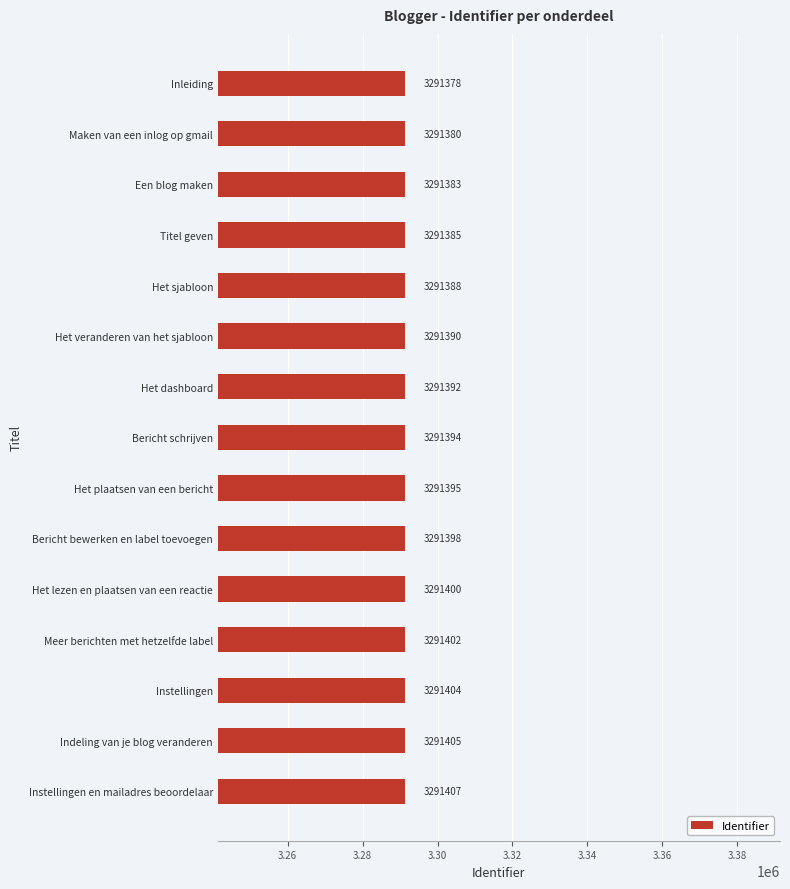

What is the greatest value displayed?

3291407